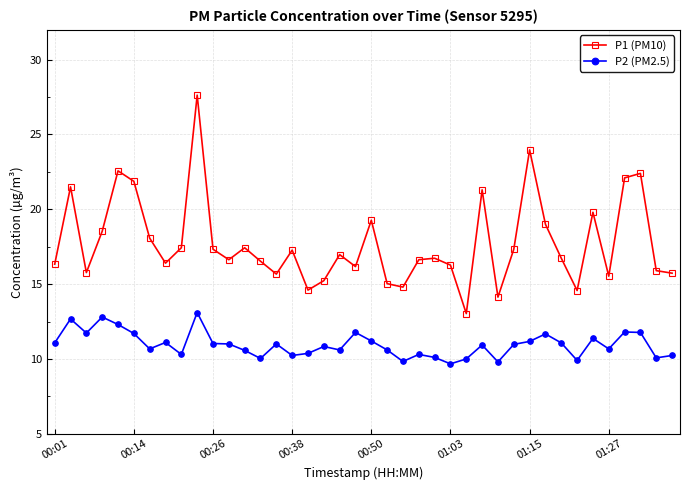

What is the minimum value for P1 (PM10)?

13.0